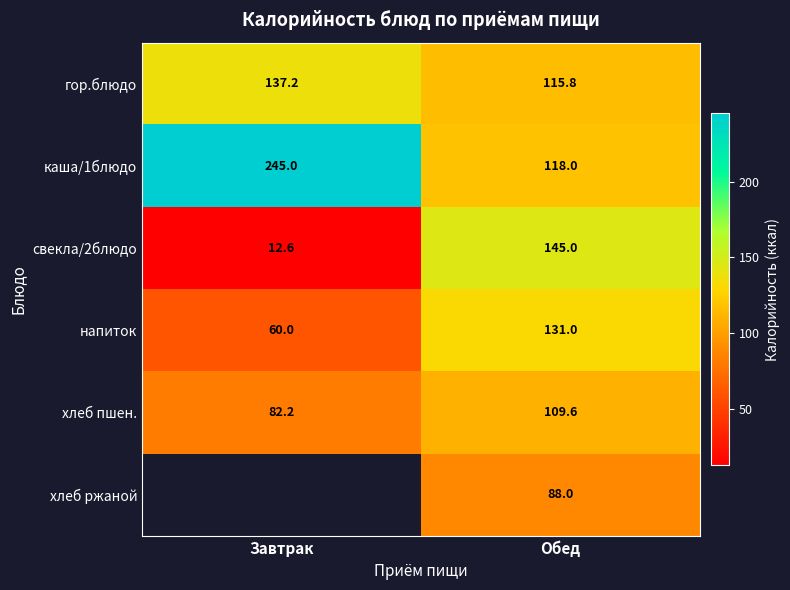

At which label does гор.блюдо reach its minimum?

Обед